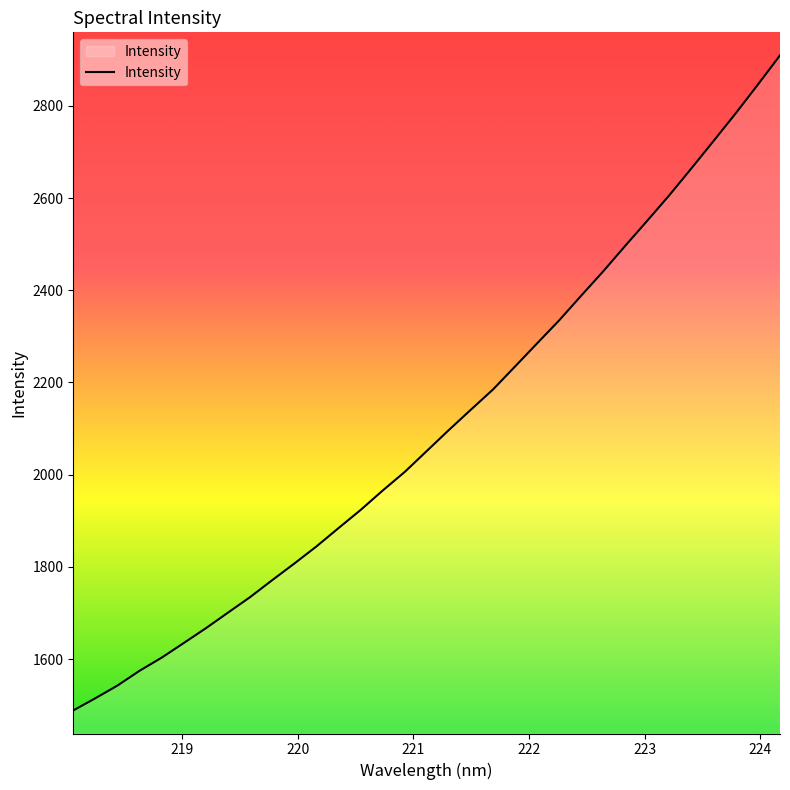

What is the difference between the maximum and minimum values?

1420.7